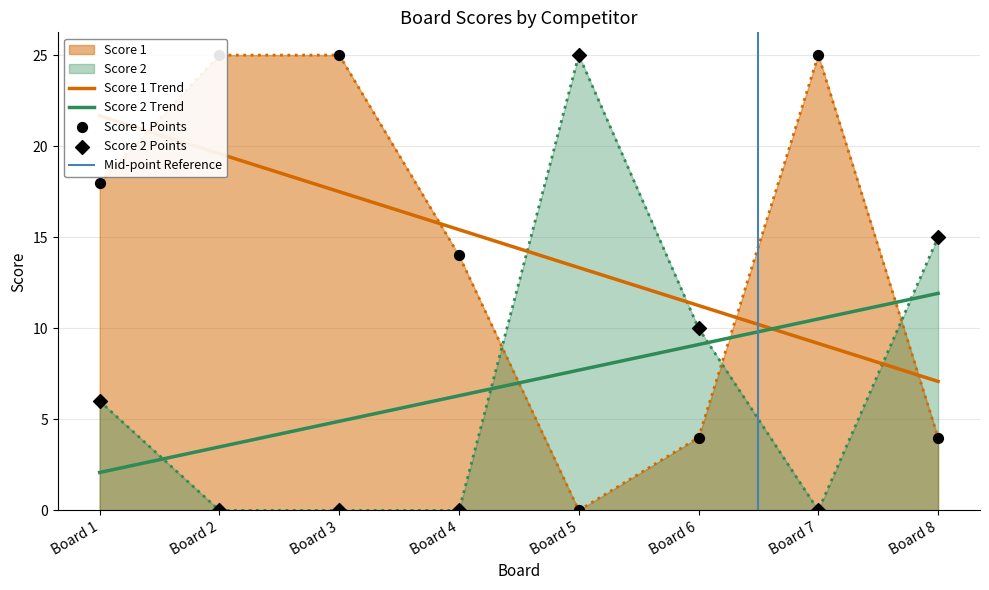

At which label does Score 2 Trend reach its peak?

Board 8